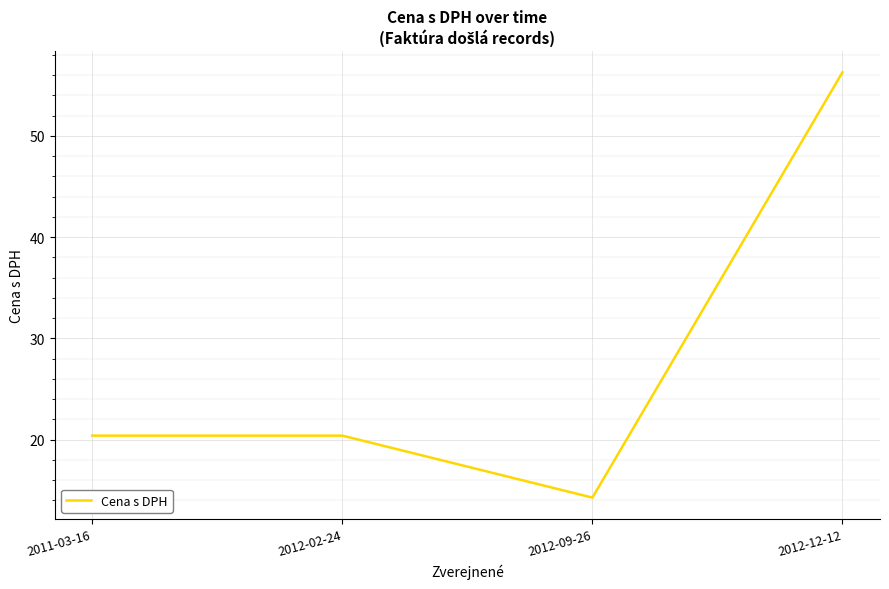

Count the number of categories in the chart.

4